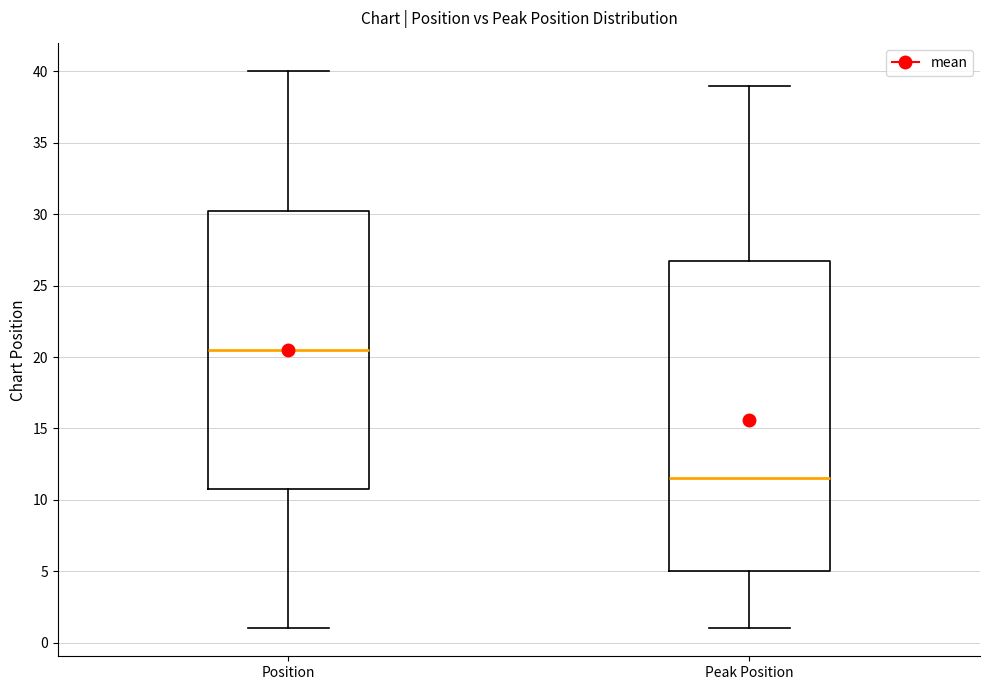

Reading left to right, read every box against the y-axis: the position of its median line, the range the box covers, and the ends of its whiskers. The values are not printed on the chart, so give them approximately, as read against the axis.

Position: median 20.5, box 11.0 to 30.5, whiskers 1.0 to 40.0
Peak Position: median 11.5, box 5.0 to 27.0, whiskers 1.0 to 39.0